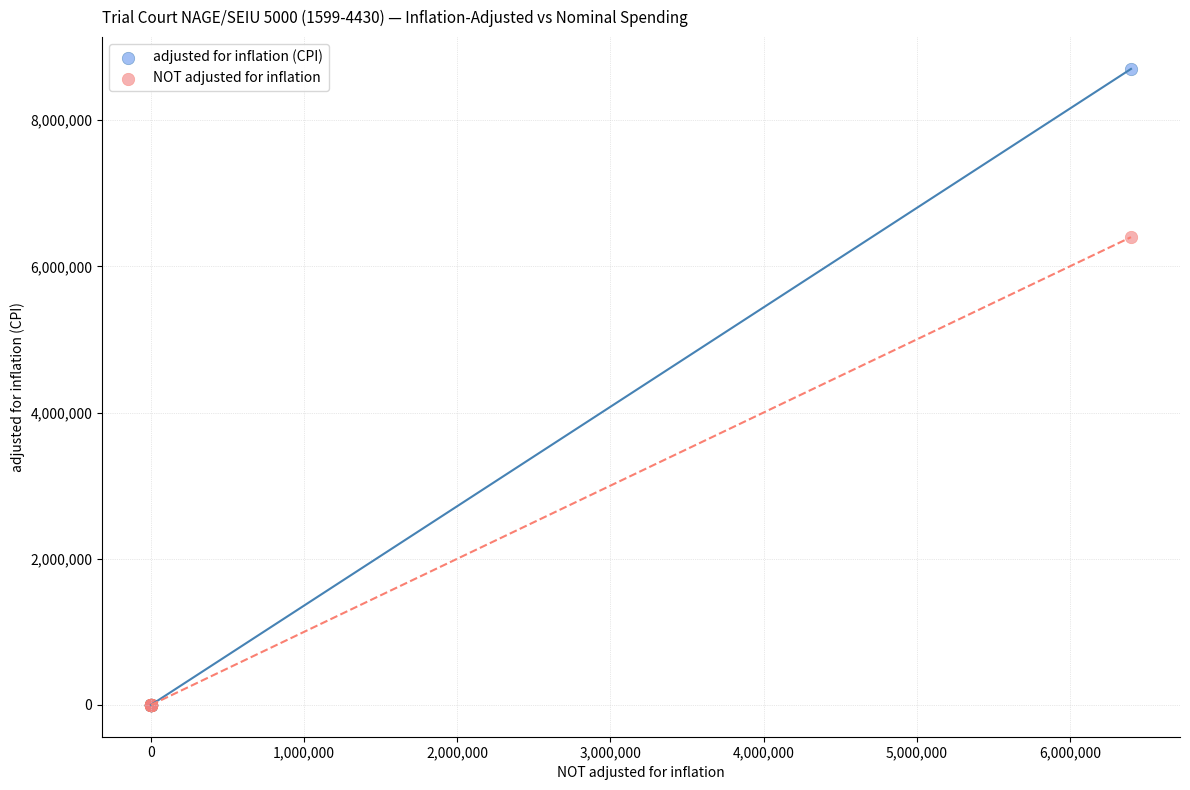

Across all series, what Y value is closest to 4350985?

6400000